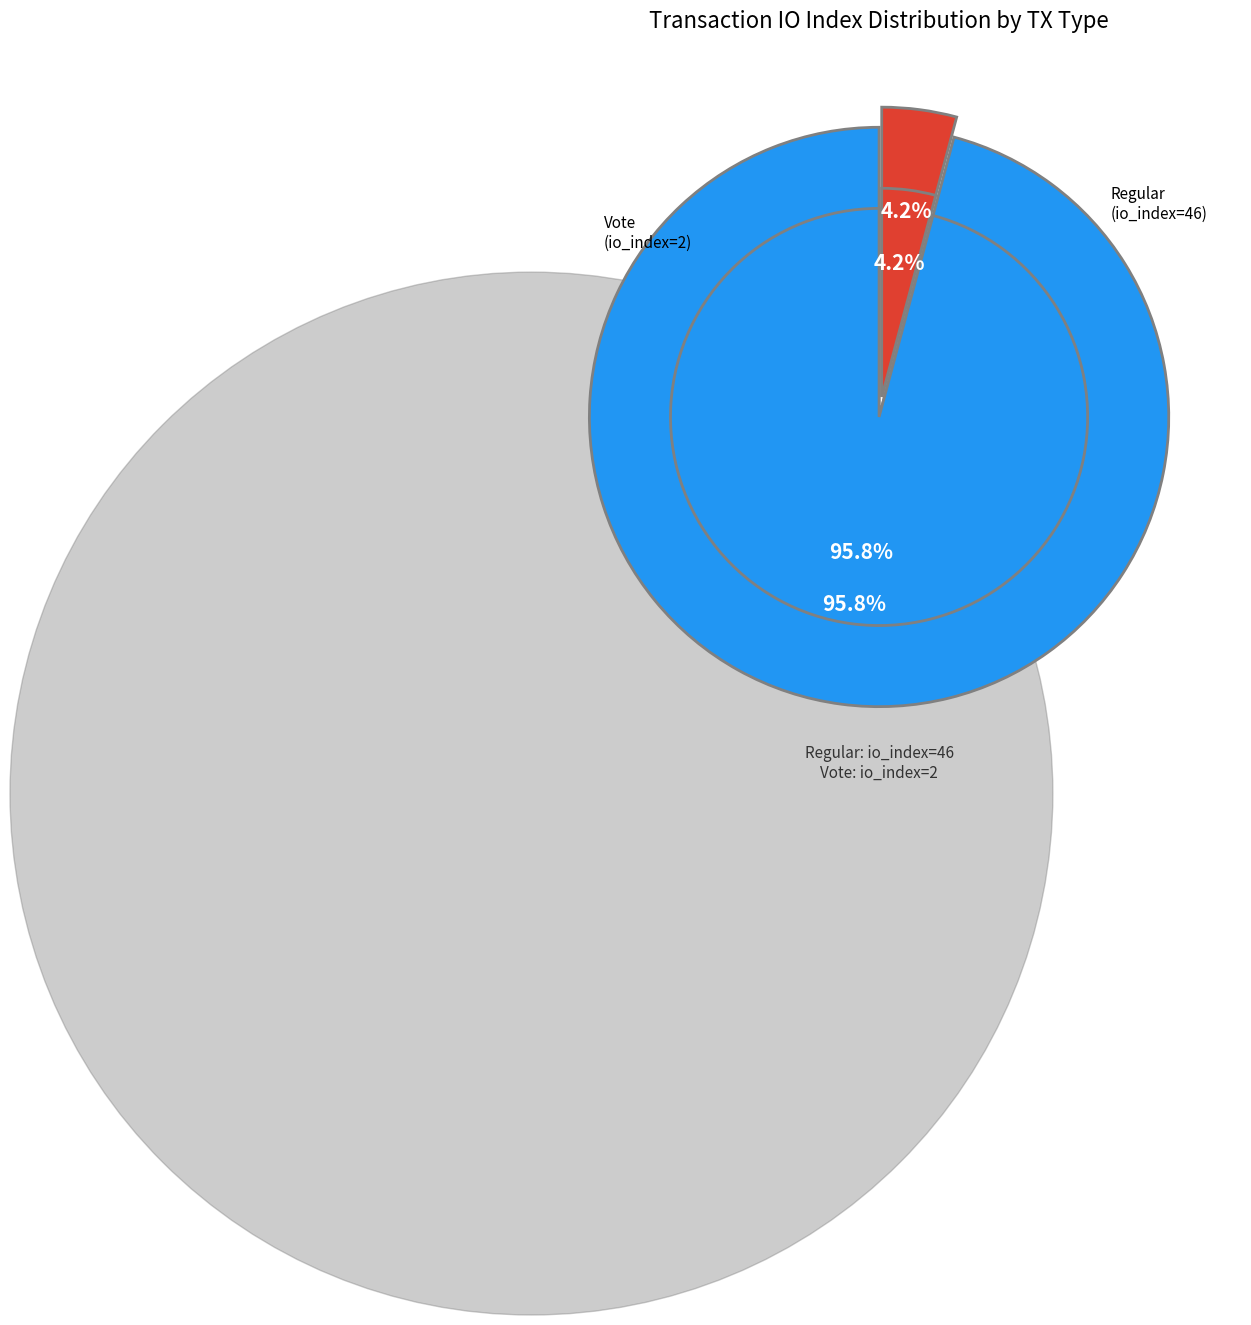

To the nearest percent, what portion does Regular (io_index=46) represent?

96%